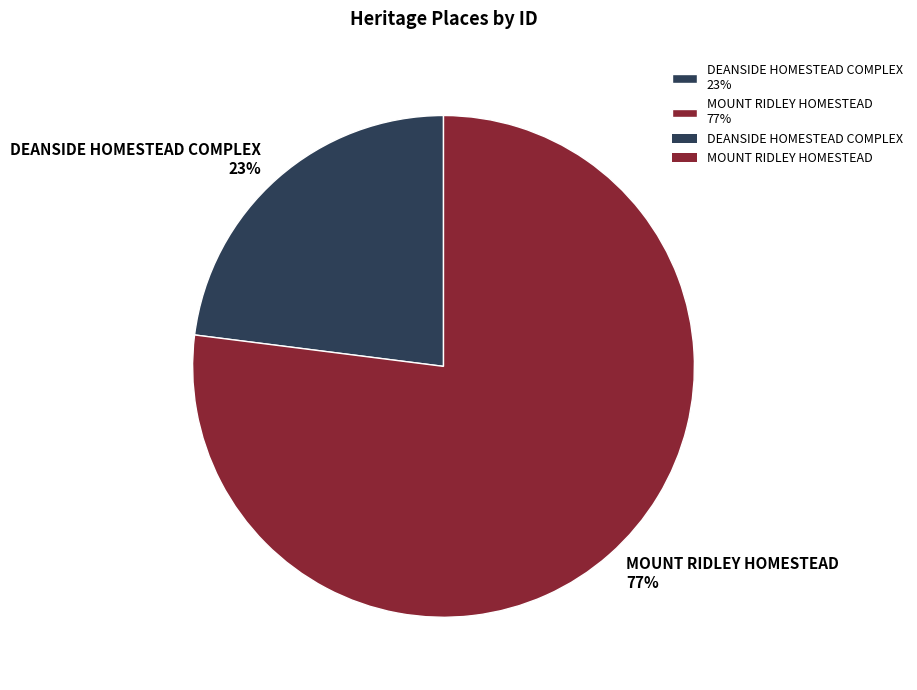

Count the number of slices in the pie.

2